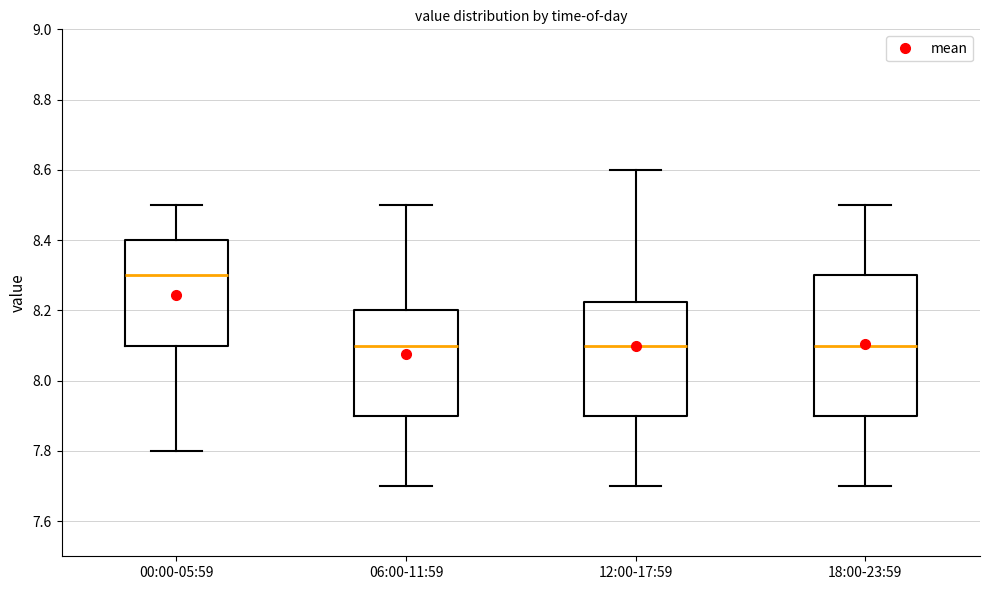

Where does the upper whisker of the box for 12:00-17:59 end on the y-axis? The values are not printed on the chart, so give them approximately, as read against the axis.

8.60